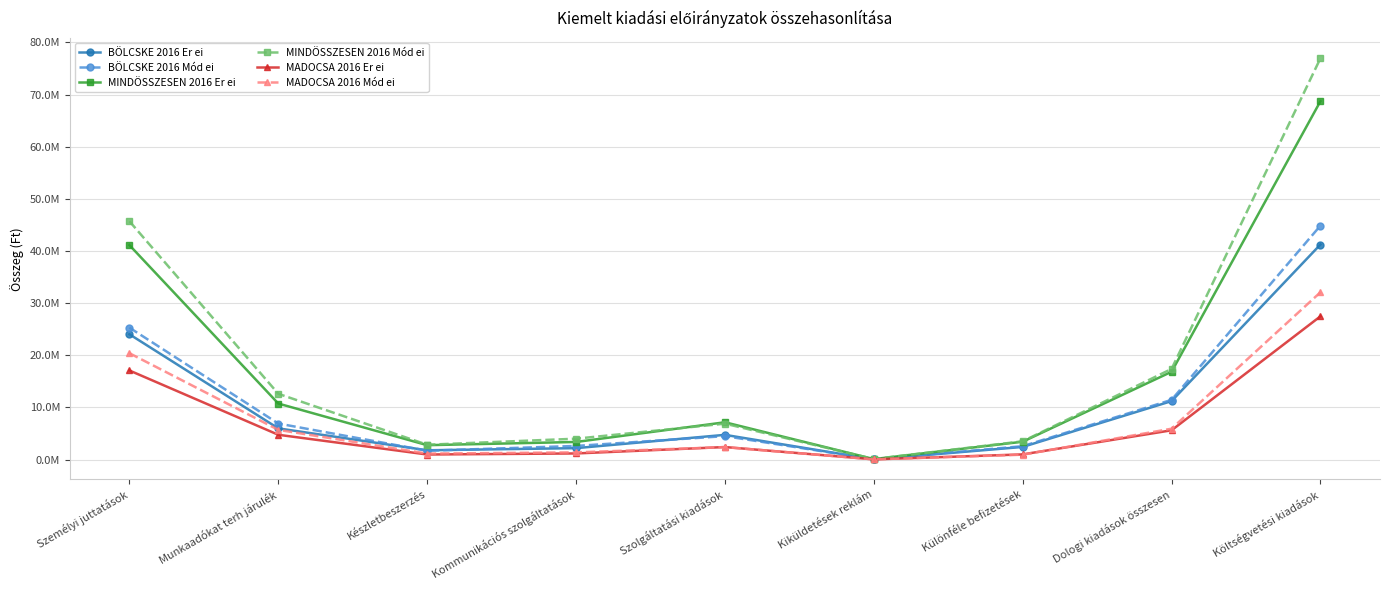

Which series has the widest spread of values?

MINDÖSSZESEN 2016 Mód ei